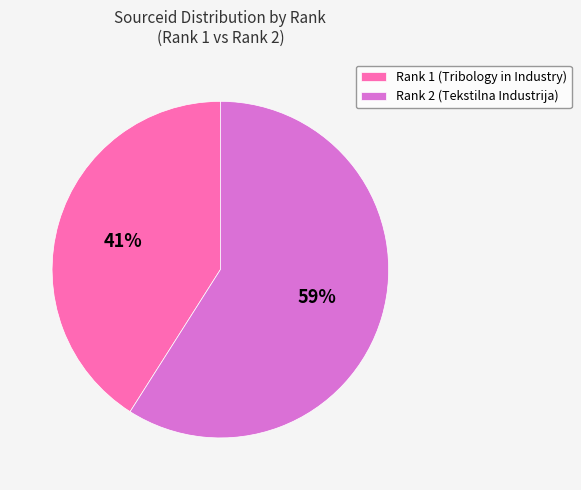

What is the ratio of the value at Rank 2 (Tekstilna Industrija) to the value at Rank 1 (Tribology in Industry)?

1.4